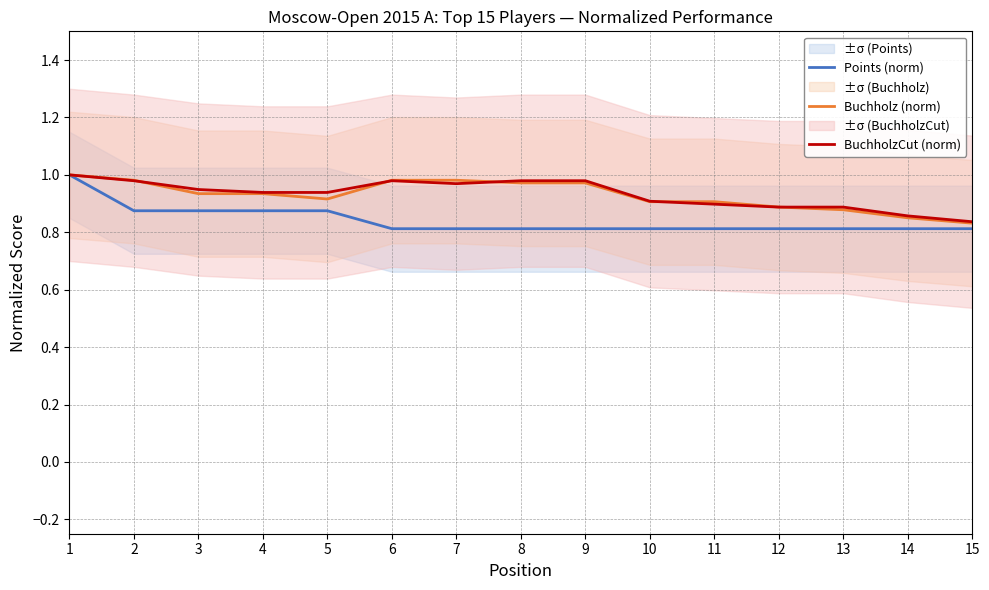

How many lines are shown in the chart?

3